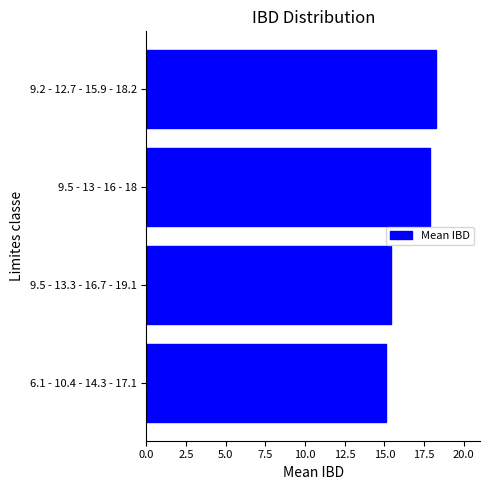

Rank the categories by value from lowest to highest.

6.1 - 10.4 - 14.3 - 17.1, 9.5 - 13.3 - 16.7 - 19.1, 9.5 - 13 - 16 - 18, 9.2 - 12.7 - 15.9 - 18.2